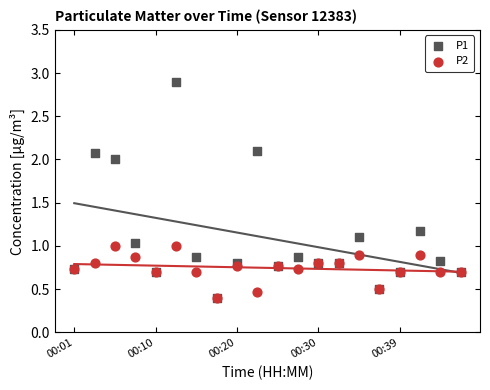

What are all the series names shown in the legend?

P1, P2